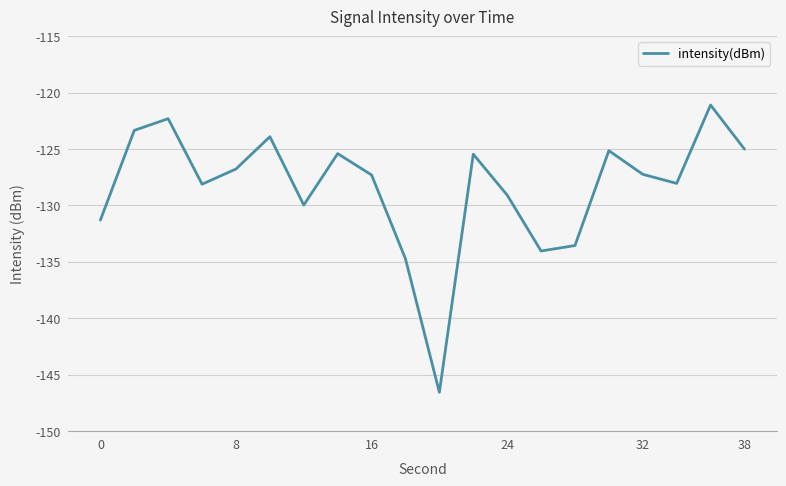

What is the smallest value displayed?

-146.6